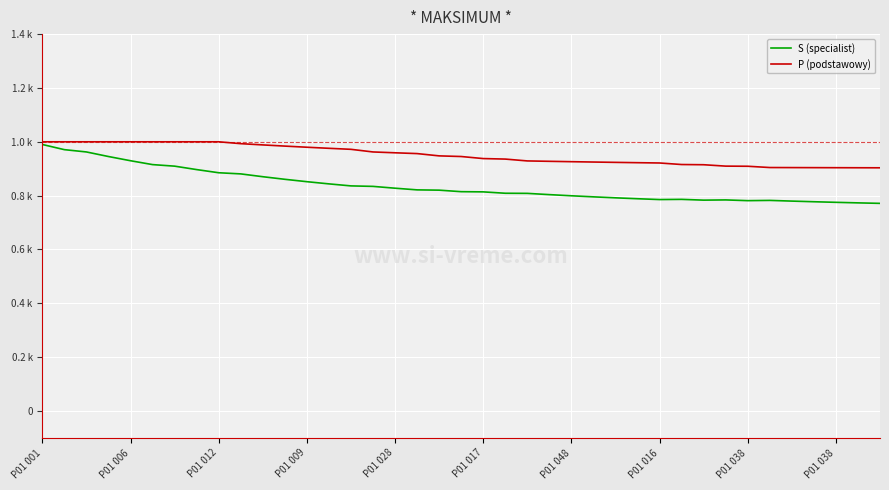

Does the chart have visible grid lines?

Yes